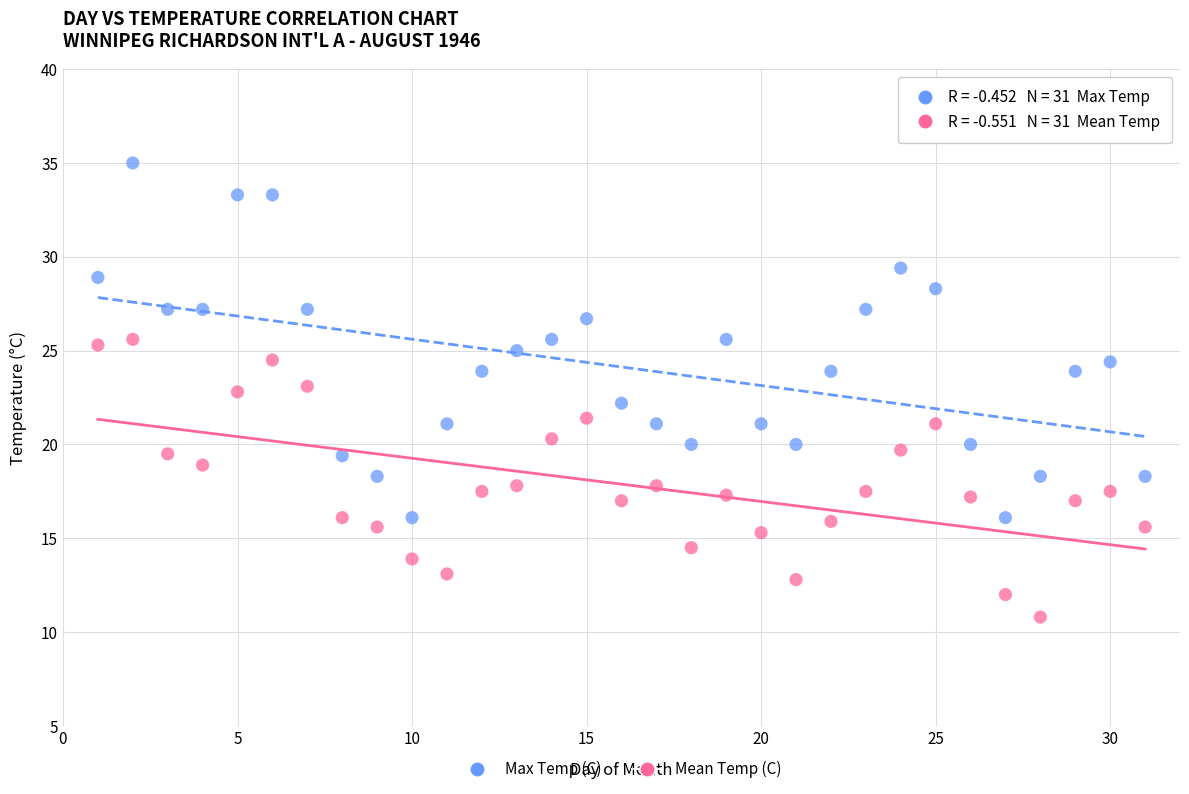

Which series contains the lowest Y value?

Mean Temp (C)